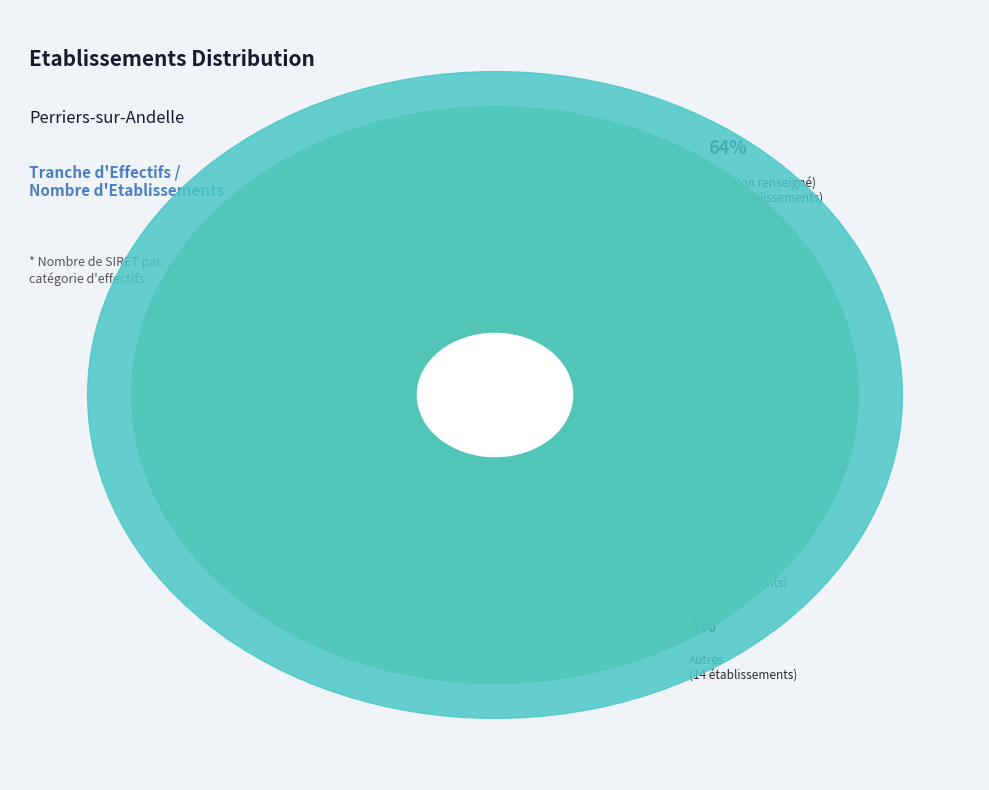

Is NN the majority of the pie?

Yes